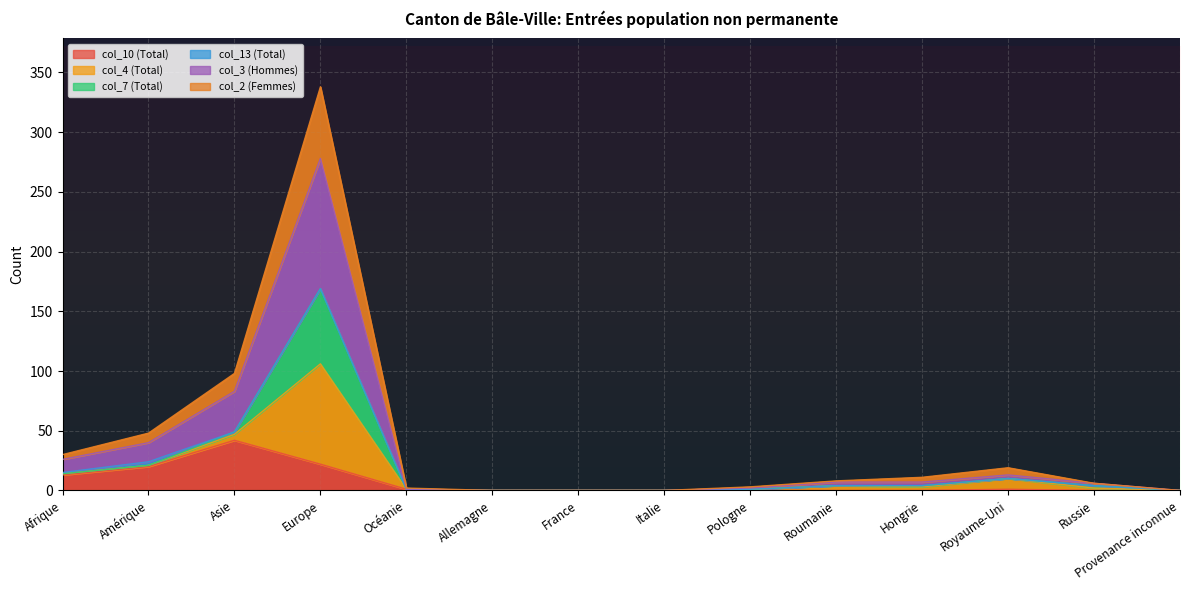

True or false: col_2 (Femmes) and col_10 (Total) intersect in this chart.

False